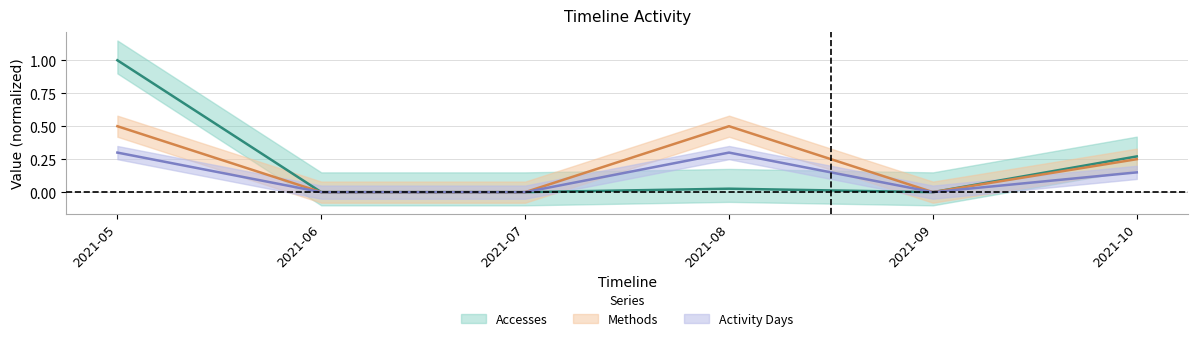

Reading left to right, transcribe all the data shown in this chart.

Accesses: 1.0	0.0	0.0	0.0	0.0	0.3
Methods: 0.5	0.0	0.0	0.5	0.0	0.2
Activity Days: 0.3	0.0	0.0	0.3	0.0	0.1